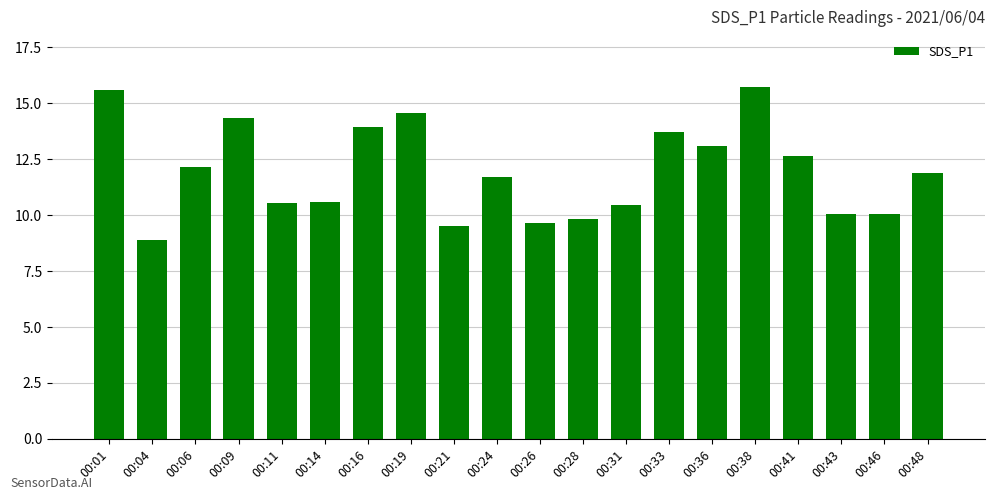

At which label does the data first exceed 11?

00:01